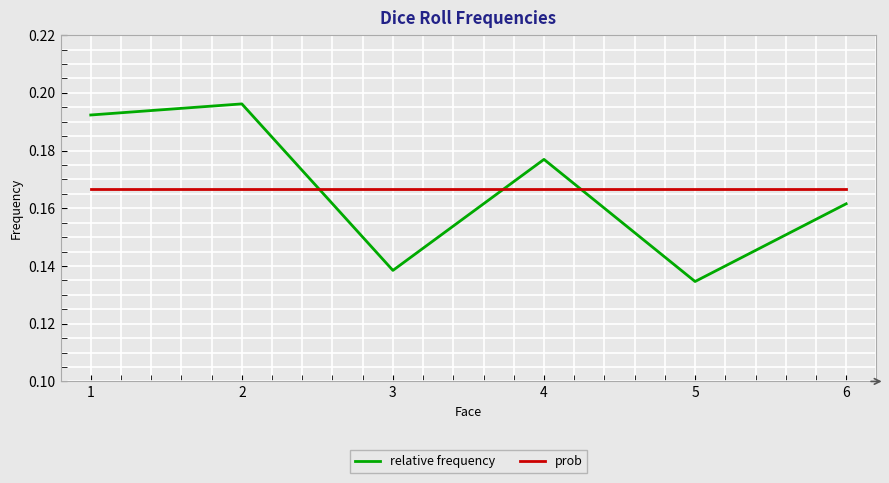

Rank the series at 1 from lowest to highest value.

prob, relative frequency